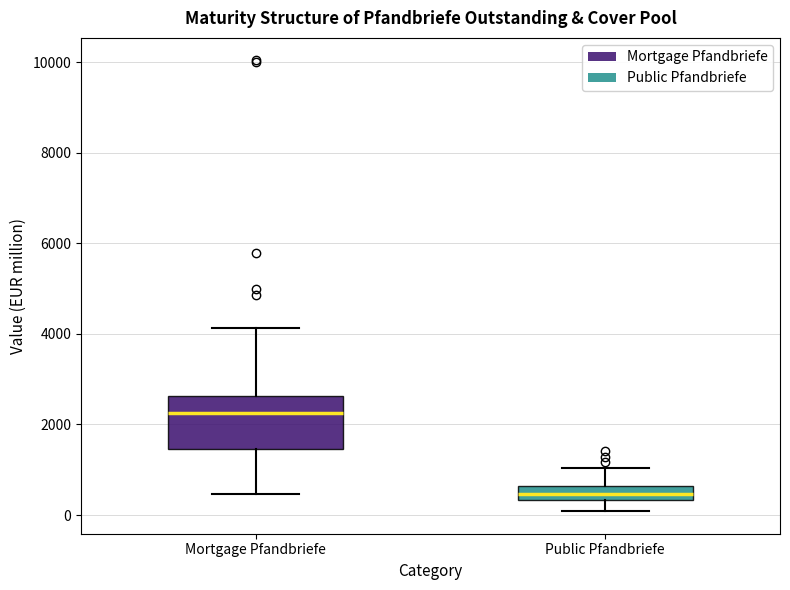

Which box has the highest median line?

Mortgage Pfandbriefe